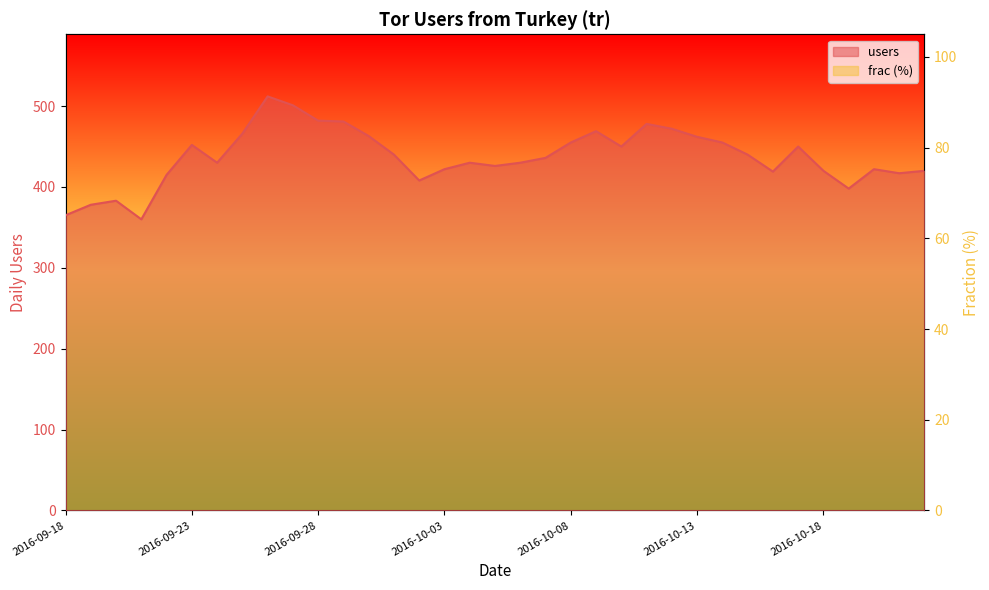

Which series has the largest range (max minus min)?

users